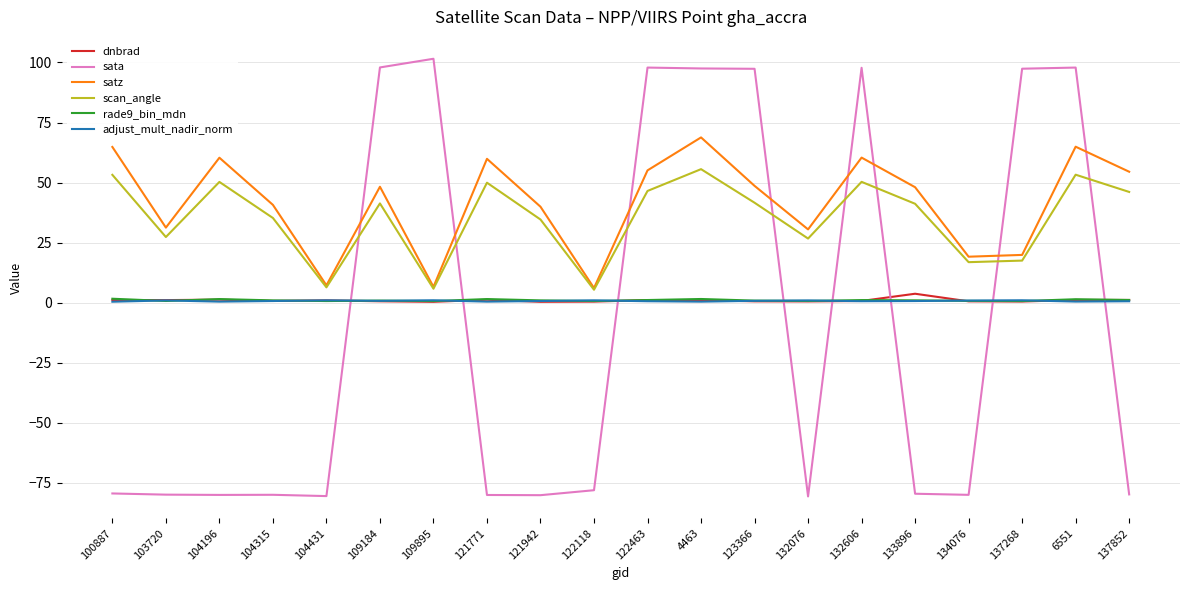

What is the sum of all rade9_bin_mdn values?

20.9